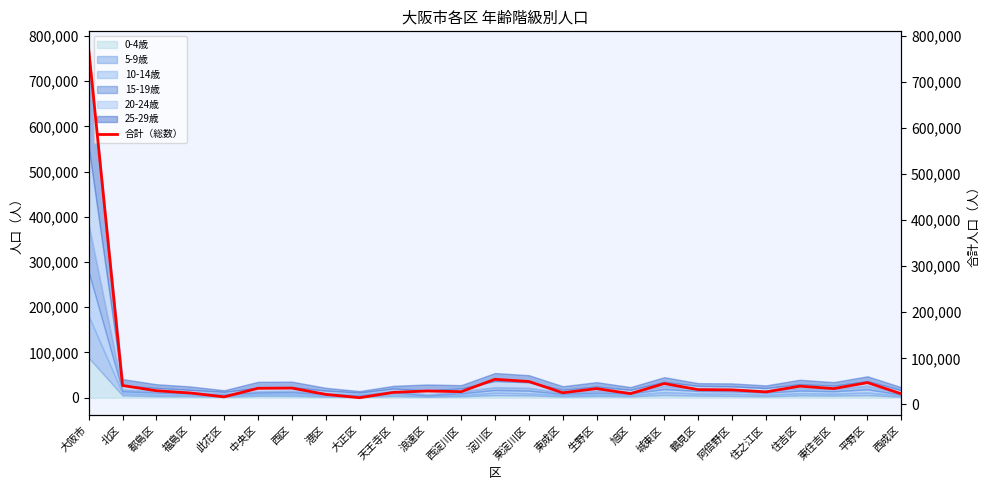

What is the change in value from 生野区 to 平野区?

+13000